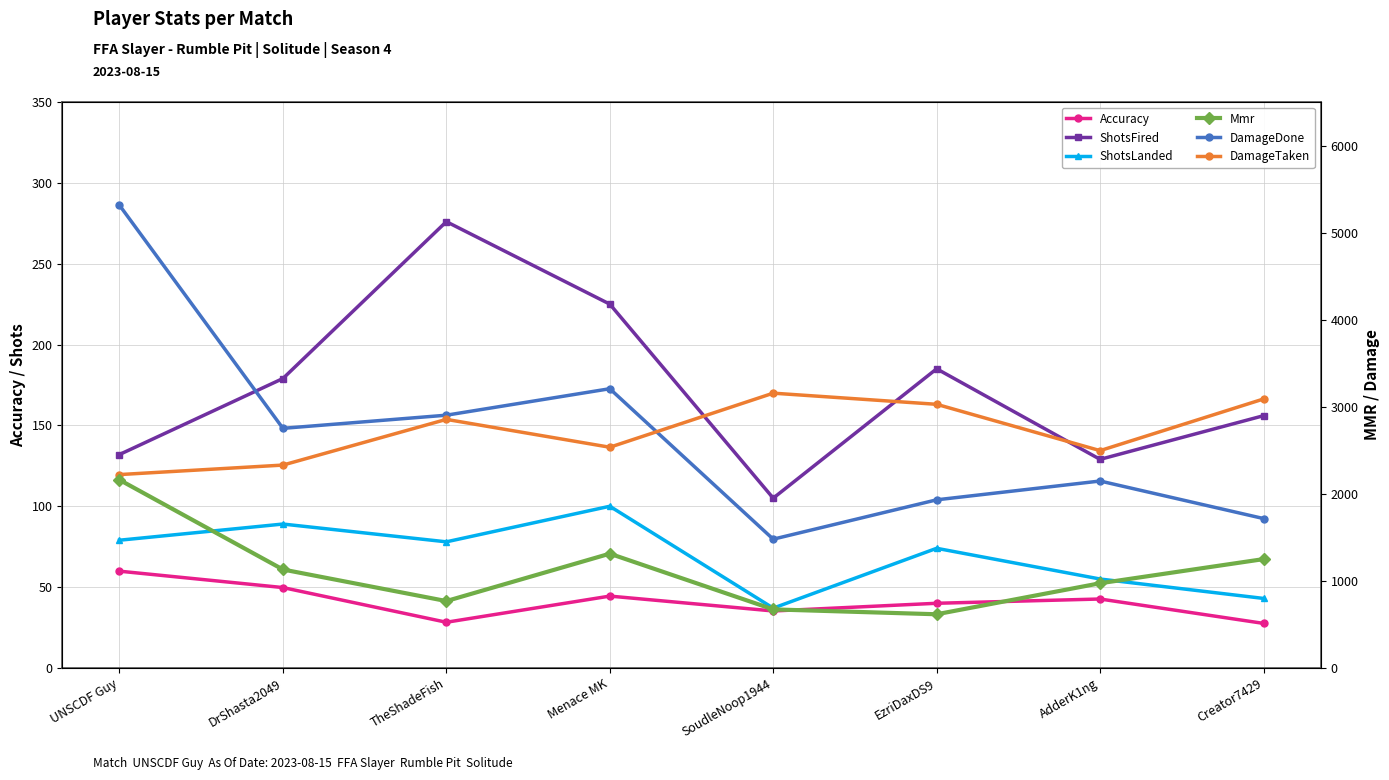

What are all the series names shown in the legend?

Accuracy, ShotsFired, ShotsLanded, Mmr, DamageDone, DamageTaken